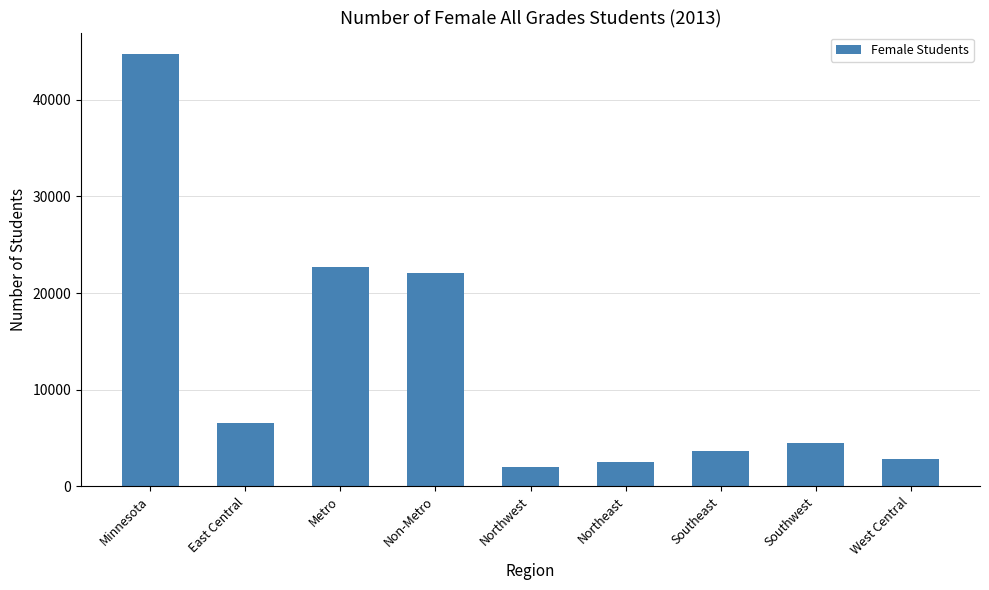

Where does the data first go above 4446?

Minnesota